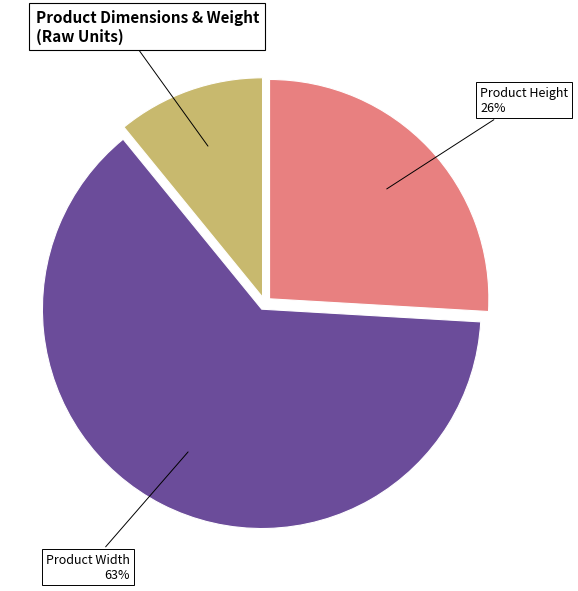

To the nearest percent, what is the difference between the largest and smallest slice percentages?

52%